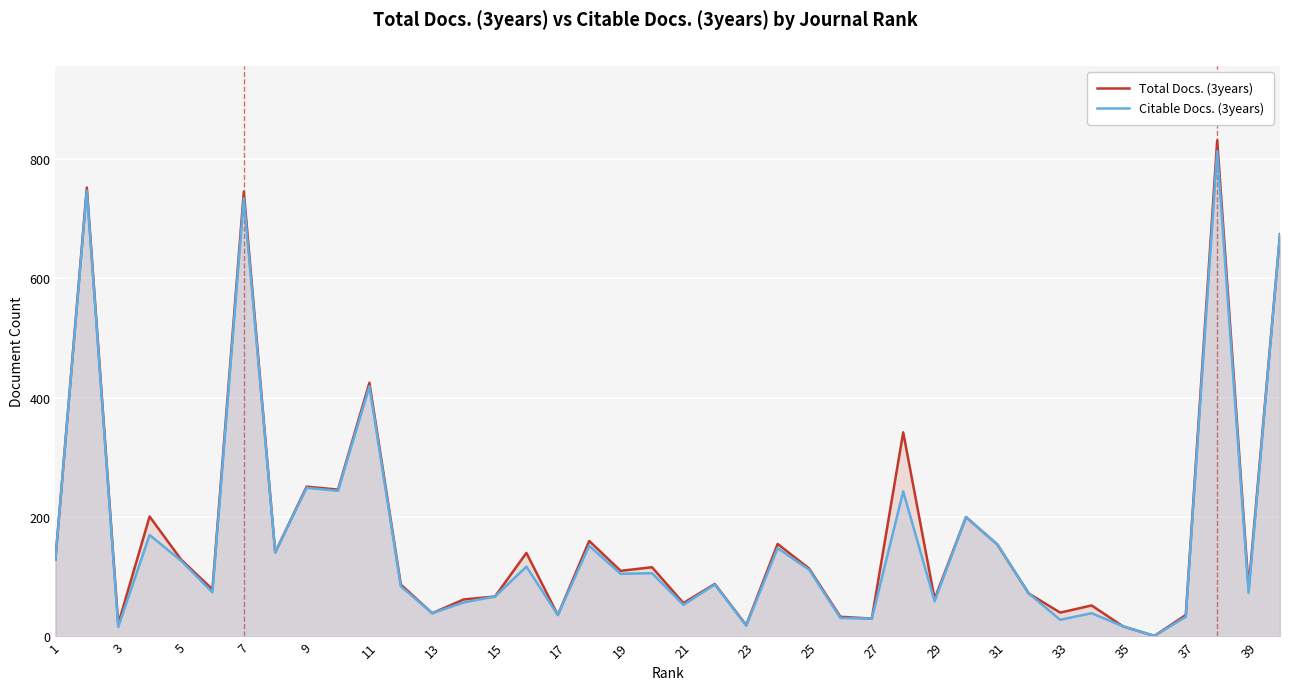

True or false: Citable Docs. (3years) and Total Docs. (3years) intersect in this chart.

False